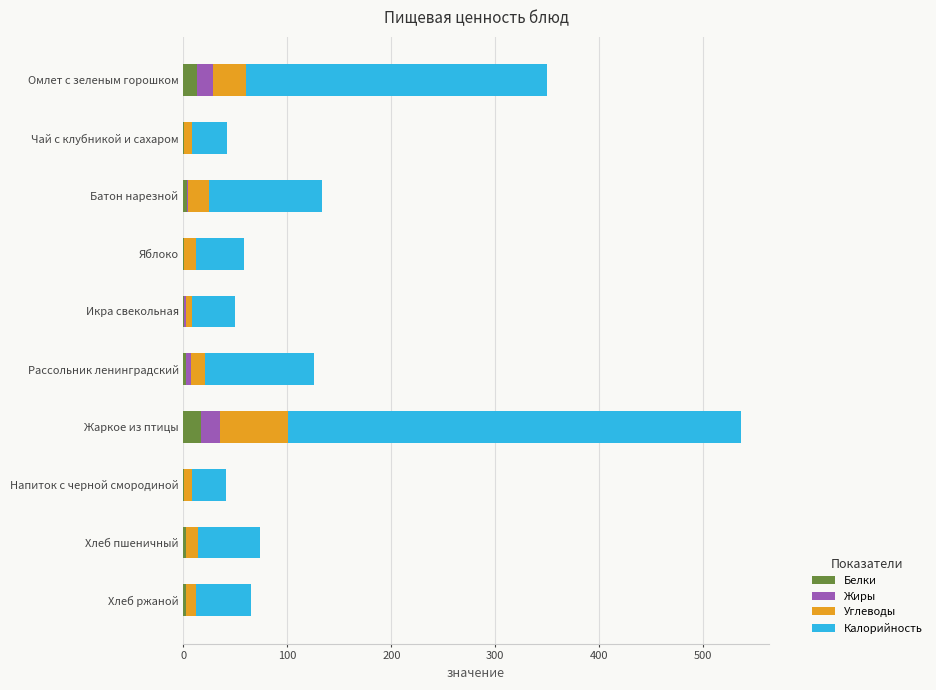

At which category is the sum across all series the highest?

Жаркое из птицы